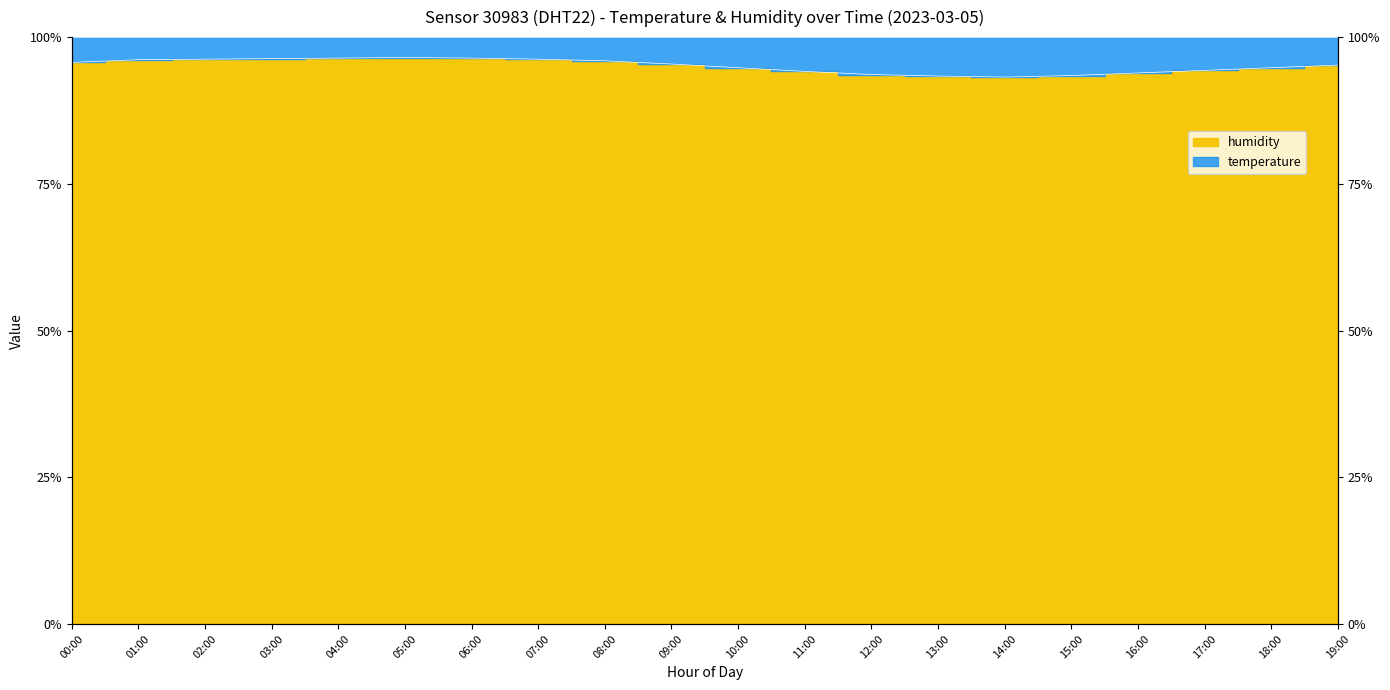

Which label corresponds to the largest value in the chart?

05:00